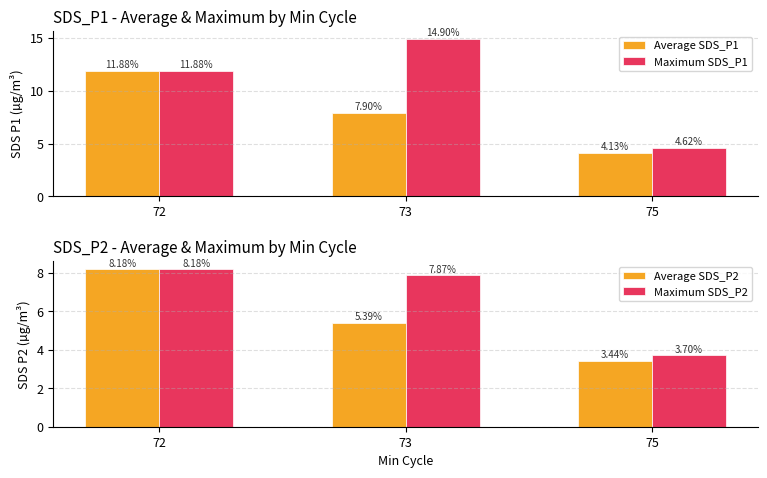

Is it true that Average SDS_P2 equals 8.3 at 73?

False